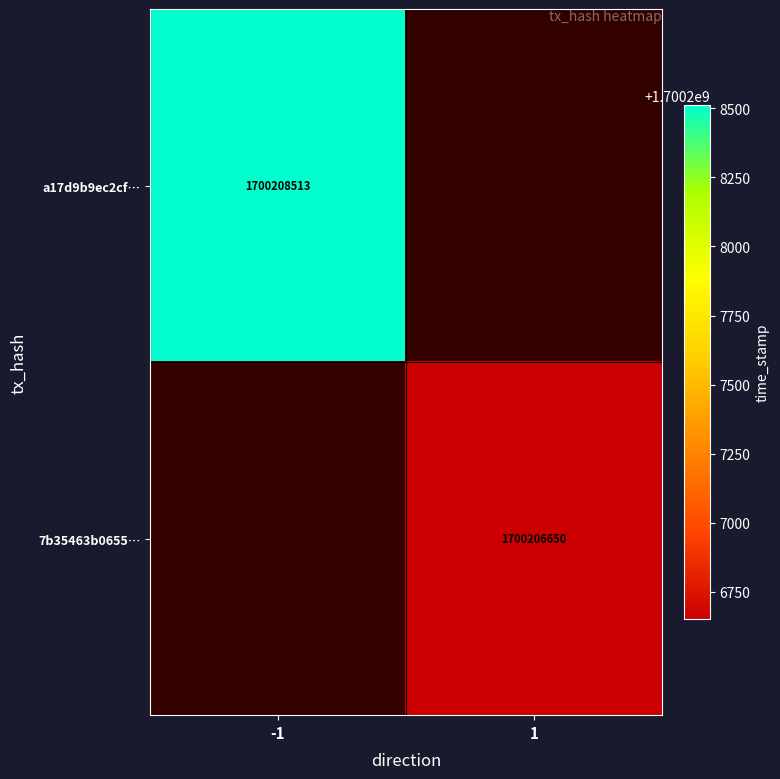

True or false: a17d9b9ec2cf… has a value of 1700208513 at -1.

True